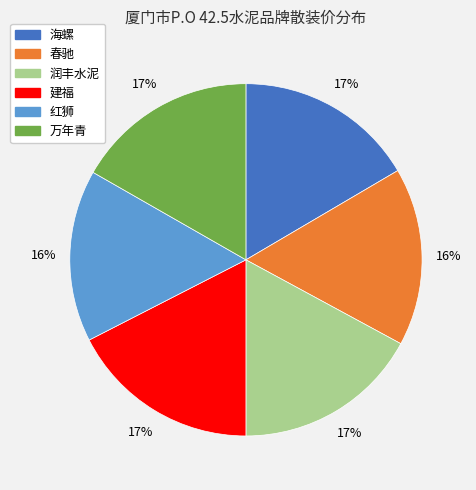

How many slices are in this pie chart?

6